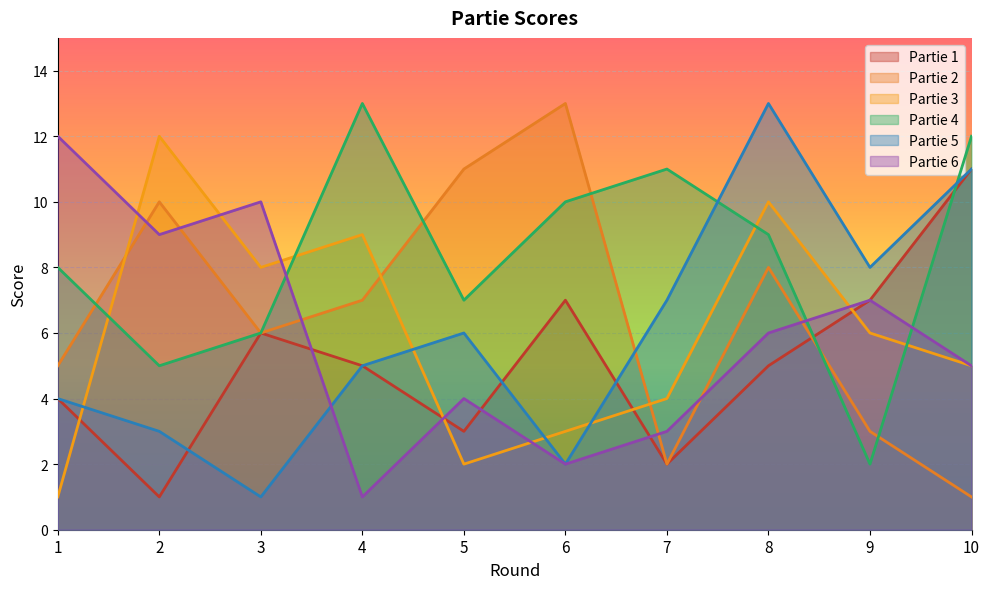

Is the value of Partie 3 at 4 greater than the value of Partie 2 at 10?

Yes